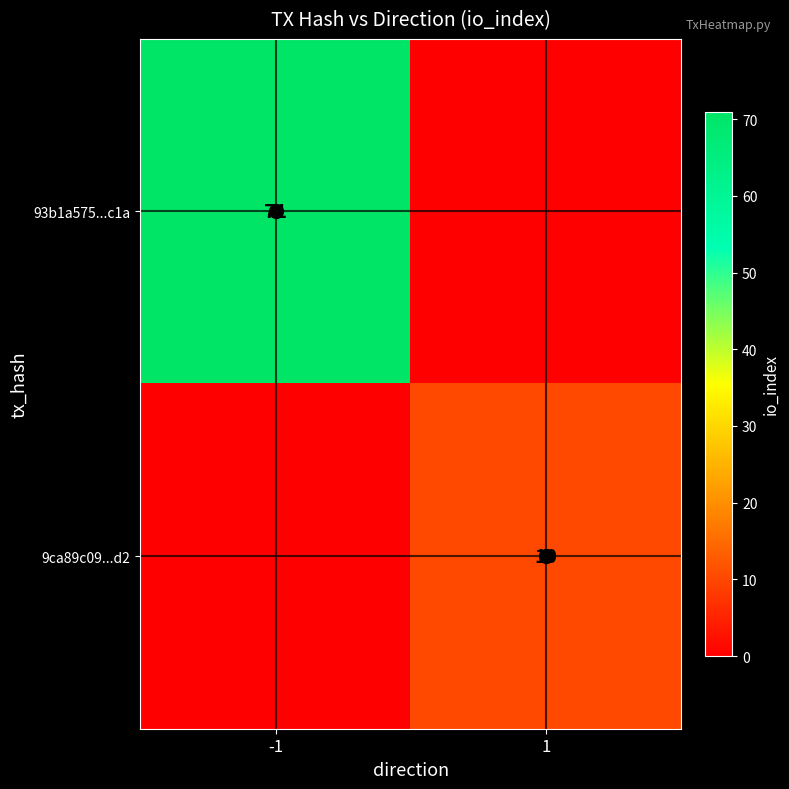

The 93b1a575...c1a series shows 71 at -1. True or false?

True